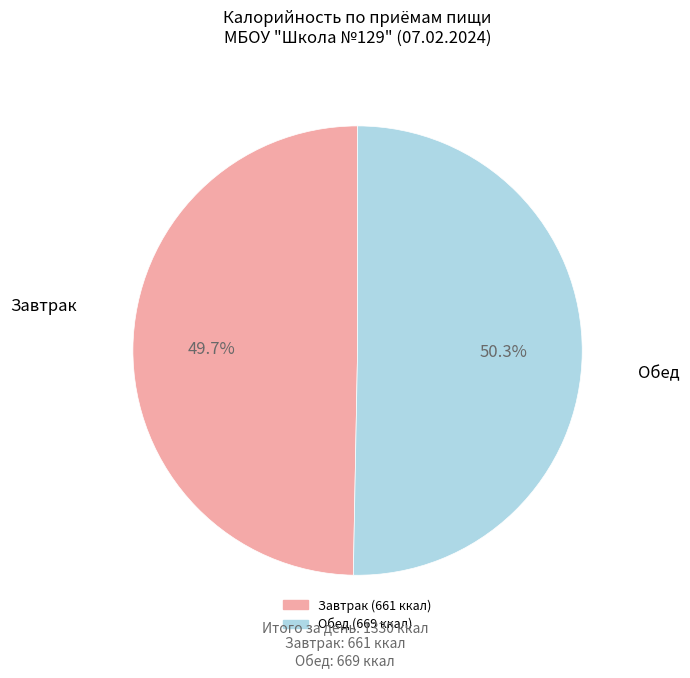

Is there a majority slice in this chart?

Yes